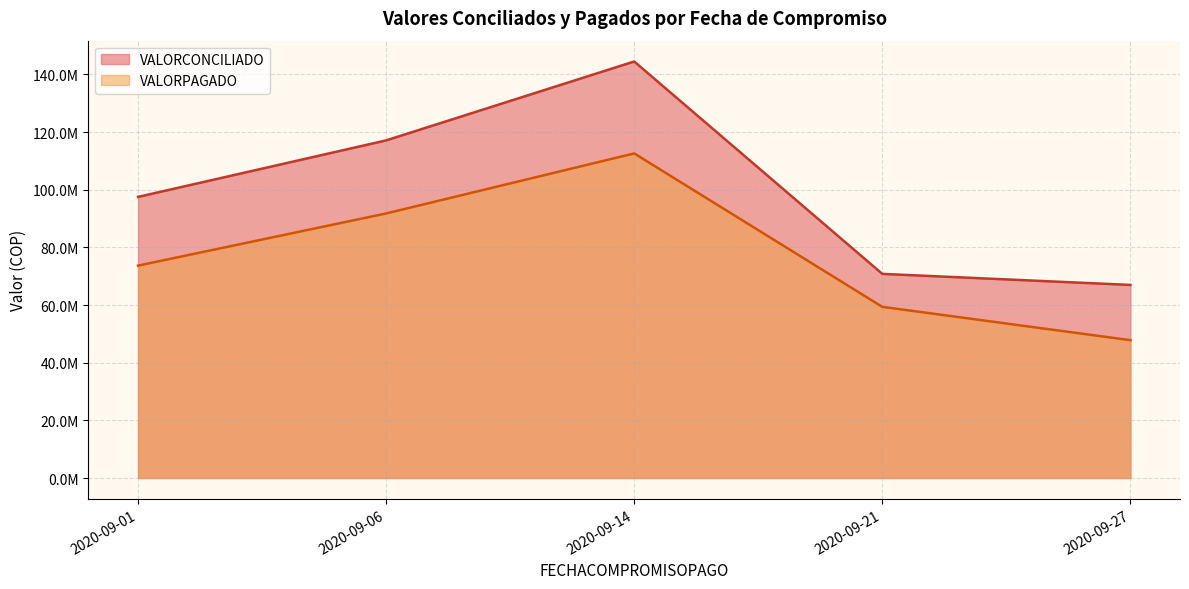

True or false: VALORPAGADO and VALORCONCILIADO intersect in this chart.

False